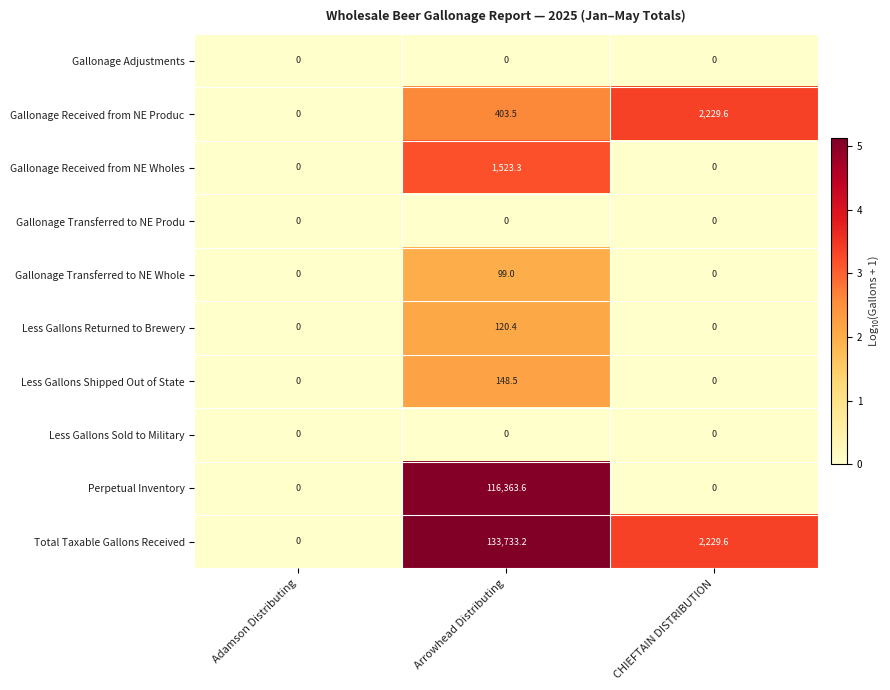

Which series has the largest total across all categories?

Total Taxable Gallons Received